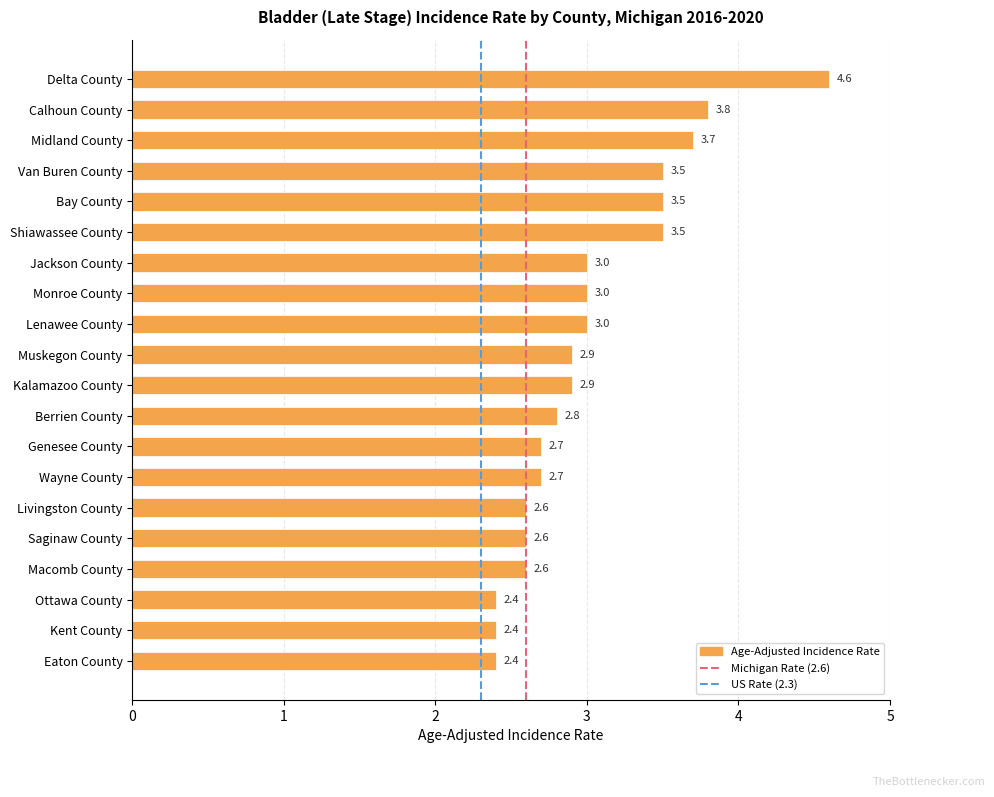

Reading top to bottom, extract all data points from this chart.

Delta County=4.6	Calhoun County=3.8	Midland County=3.7	Van Buren County=3.5	Bay County=3.5	Shiawassee County=3.5	Jackson County=3.0	Monroe County=3.0	Lenawee County=3.0	Muskegon County=2.9	Kalamazoo County=2.9	Berrien County=2.8	Genesee County=2.7	Wayne County=2.7	Livingston County=2.6	Saginaw County=2.6	Macomb County=2.6	Ottawa County=2.4	Kent County=2.4	Eaton County=2.4